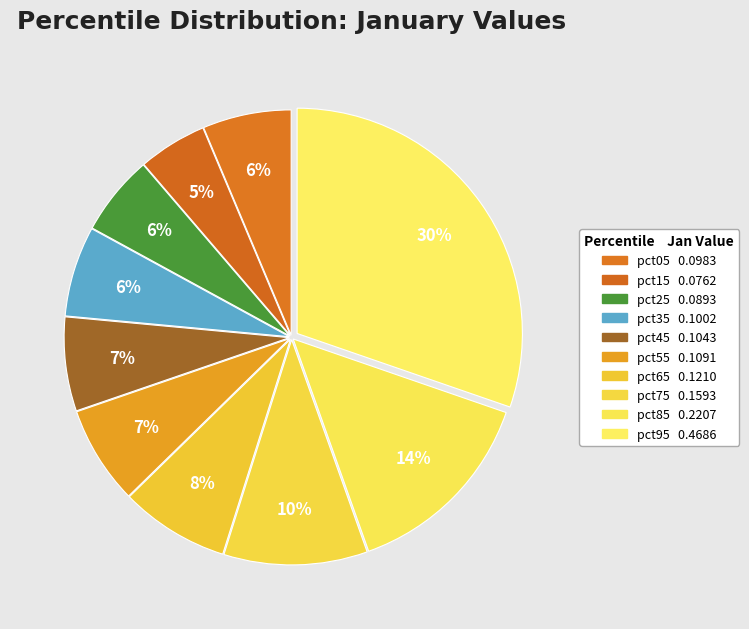

Count the number of slices in the pie.

10